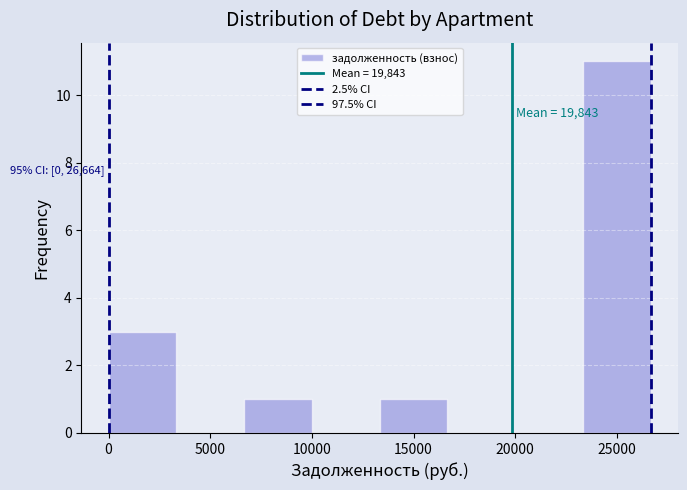

Over which range of the x-axis is the bar tallest?

23500 to 26500